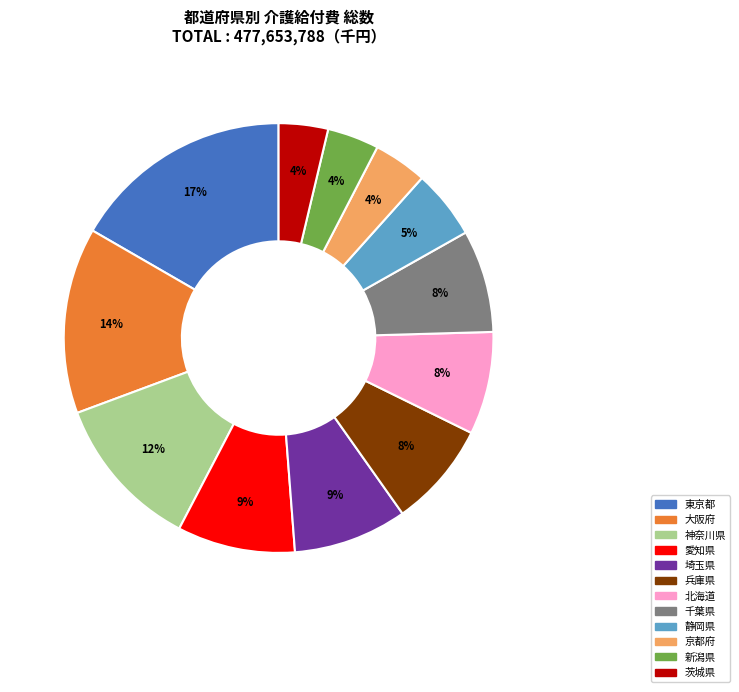

How many segments does this pie chart have?

12